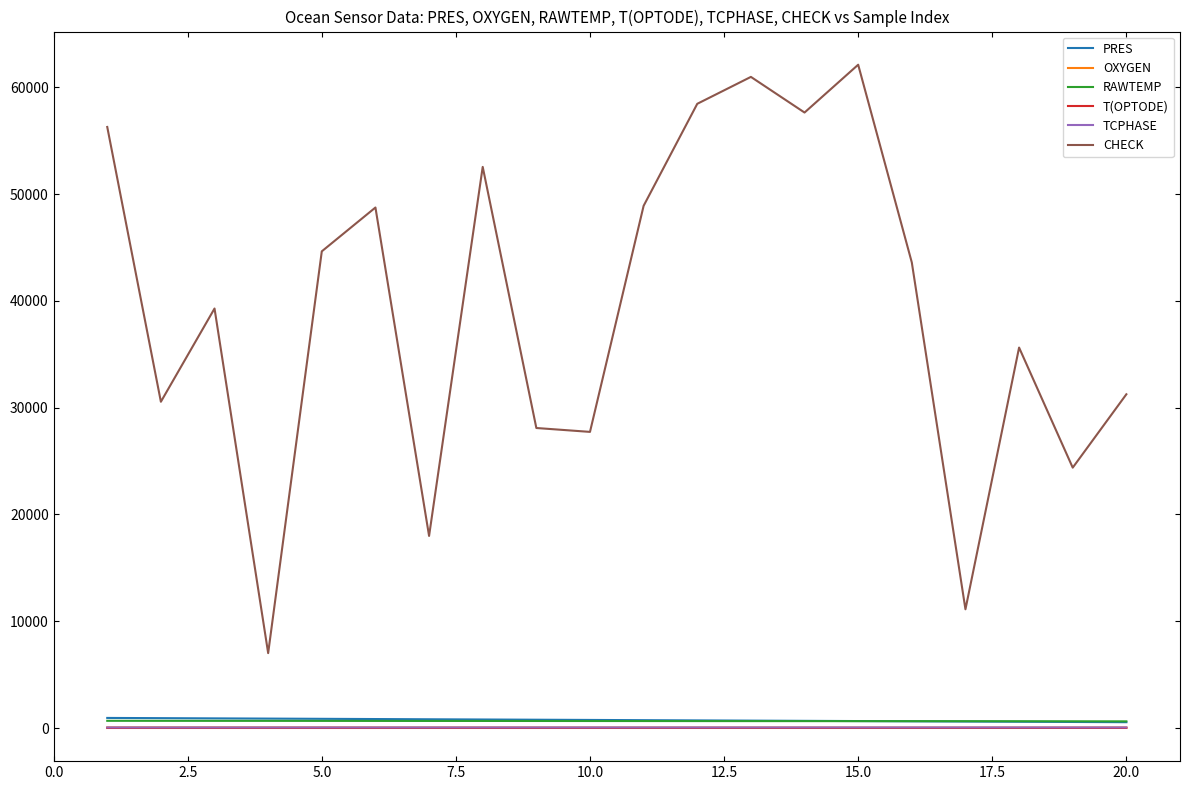

True or false: CHECK and T(OPTODE) intersect in this chart.

False